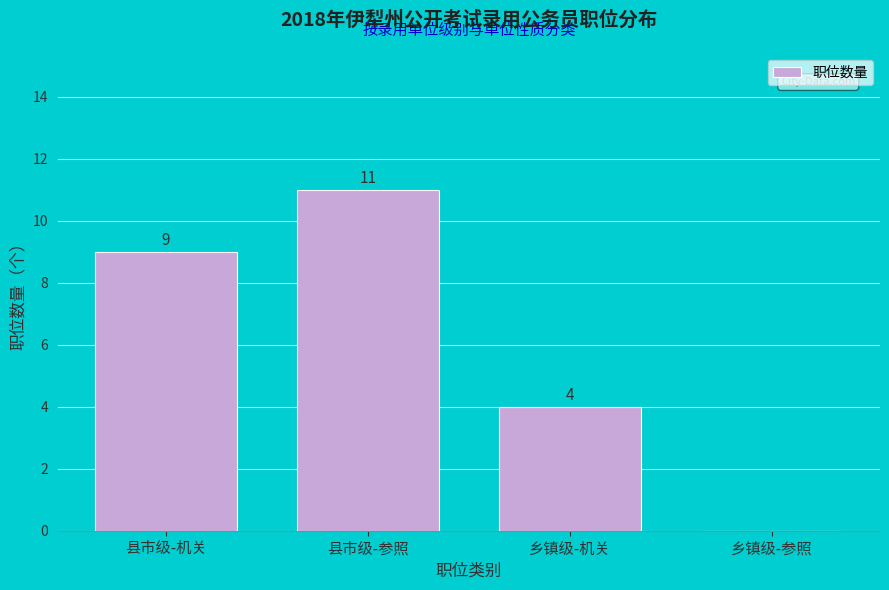

Reading left to right, what are all the values shown in this chart?

县市级-机关=9	县市级-参照=11	乡镇级-机关=4	乡镇级-参照=0